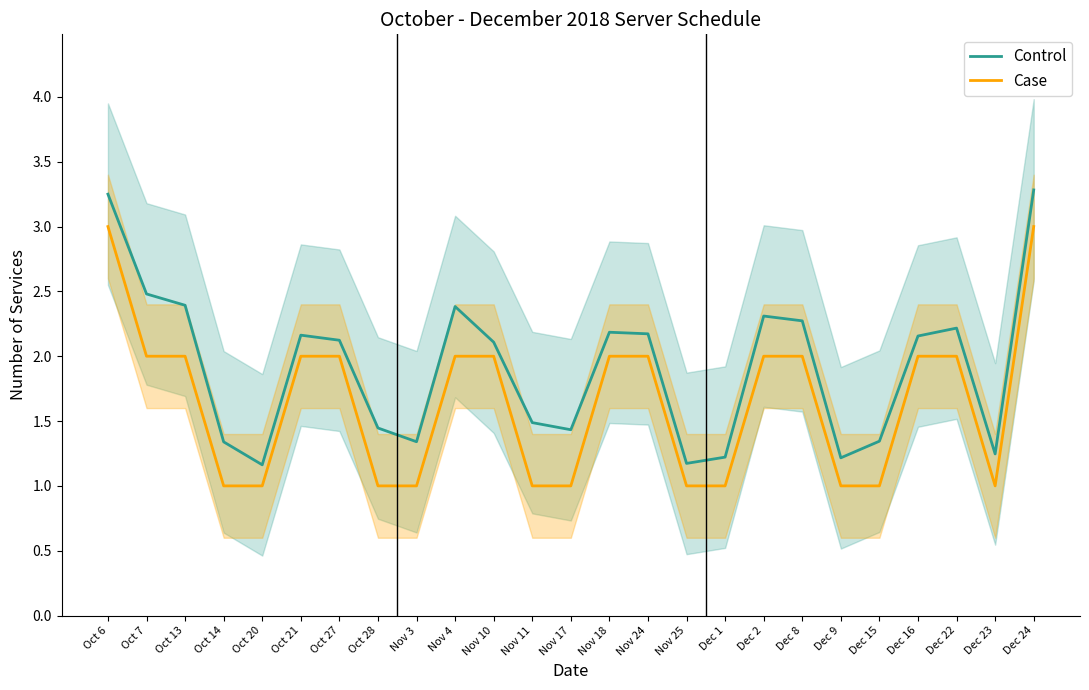

Is it true that Case equals 2.0 at Dec 8?

True